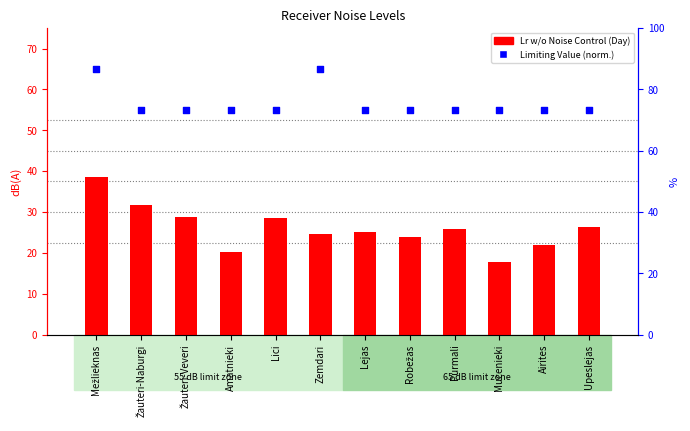

What are all the series names shown in the legend?

Lr w/o Noise Control (Day), Limiting Value (norm.)